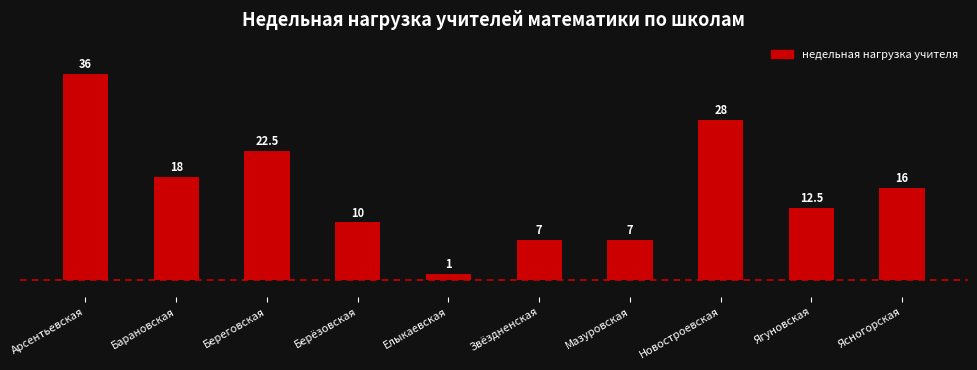

What is the maximum value shown in the chart?

36.0